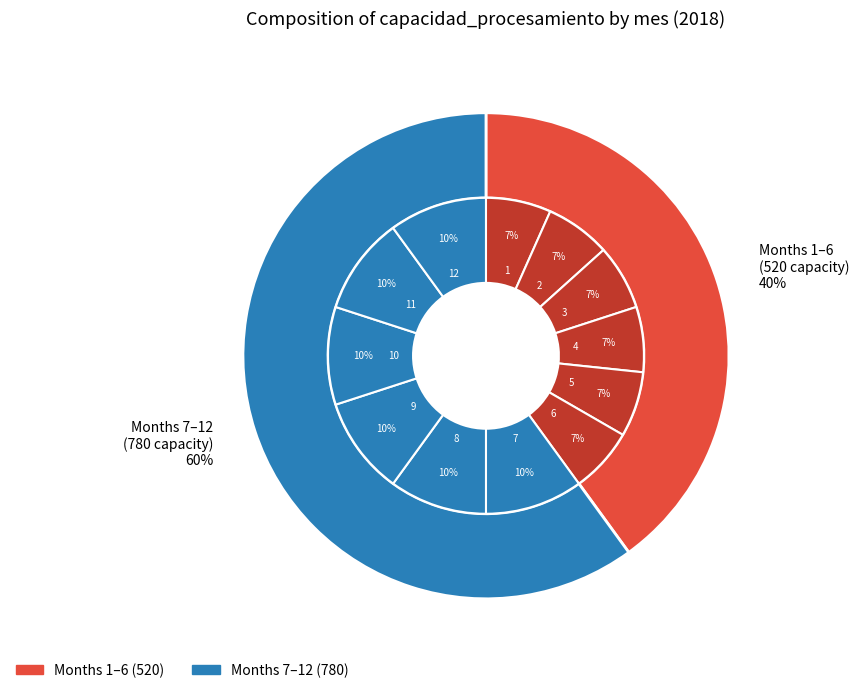

Which slice is the smallest?

1